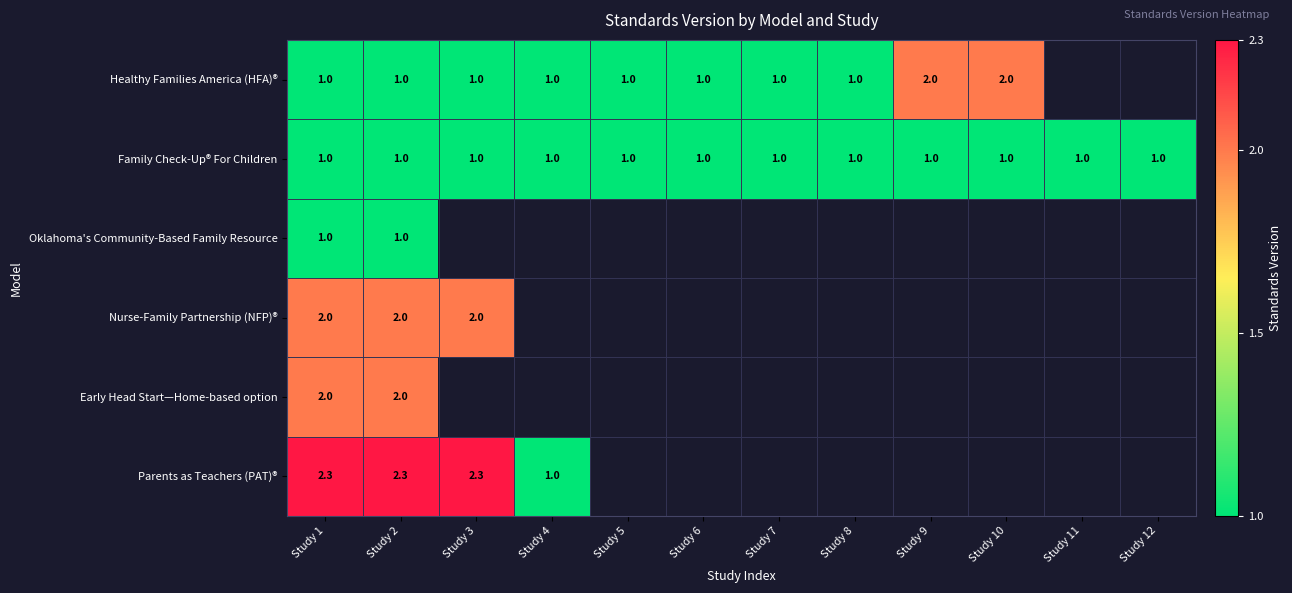

At how many categories does at least one series exceed 2?

3